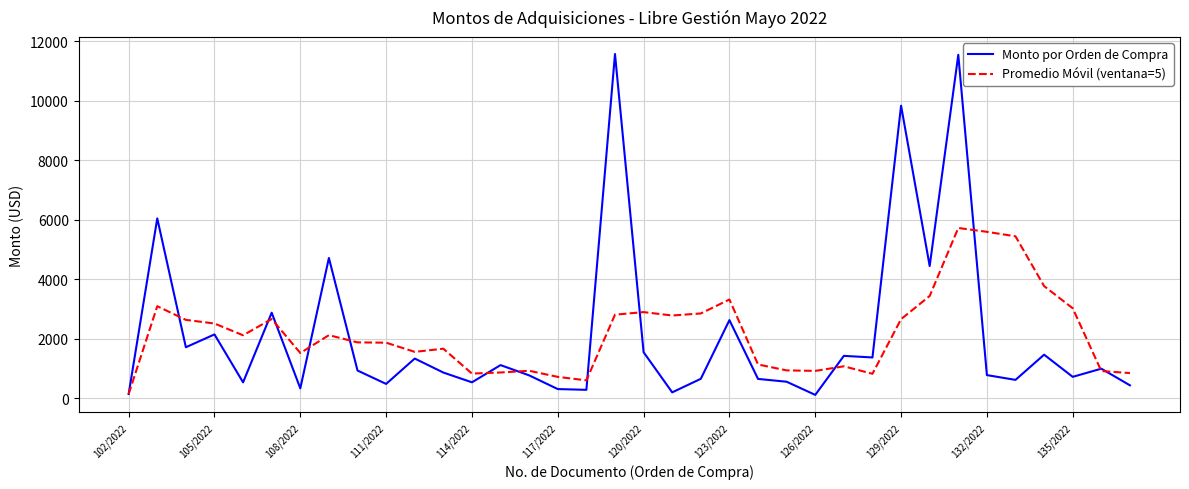

What is the maximum value for Monto por Orden de Compra?

11562.9